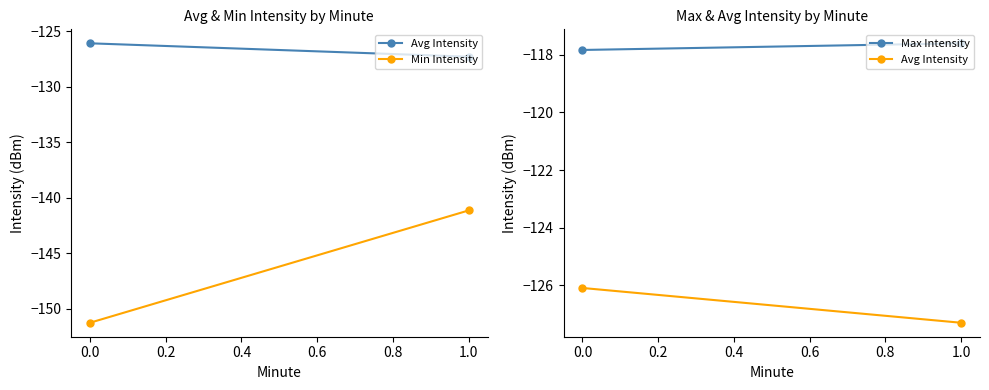

Which series has the largest range (max minus min)?

Min Intensity